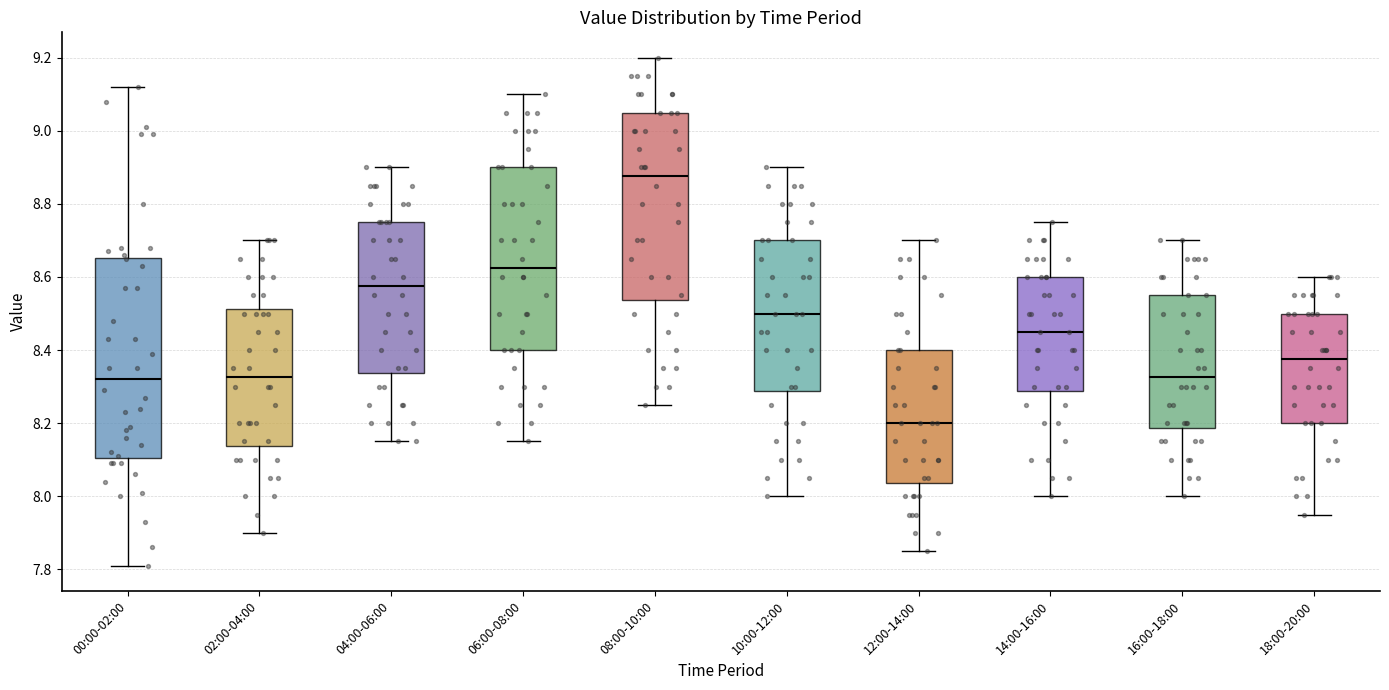

Reading left to right, transcribe this box plot: for each box, give where its median line is, the range the box spans, and where its two whiskers end, as read against the y-axis. The values are not printed on the chart, so give them approximately, as read against the axis.

00:00-02:00: median 8.32, box 8.10 to 8.66, whiskers 7.82 to 9.12
02:00-04:00: median 8.32, box 8.14 to 8.52, whiskers 7.90 to 8.70
04:00-06:00: median 8.58, box 8.34 to 8.76, whiskers 8.16 to 8.90
06:00-08:00: median 8.62, box 8.40 to 8.90, whiskers 8.16 to 9.10
08:00-10:00: median 8.88, box 8.54 to 9.06, whiskers 8.26 to 9.20
10:00-12:00: median 8.50, box 8.28 to 8.70, whiskers 8.00 to 8.90
12:00-14:00: median 8.20, box 8.04 to 8.40, whiskers 7.86 to 8.70
14:00-16:00: median 8.46, box 8.28 to 8.60, whiskers 8.00 to 8.76
16:00-18:00: median 8.32, box 8.18 to 8.56, whiskers 8.00 to 8.70
18:00-20:00: median 8.38, box 8.20 to 8.50, whiskers 7.96 to 8.60